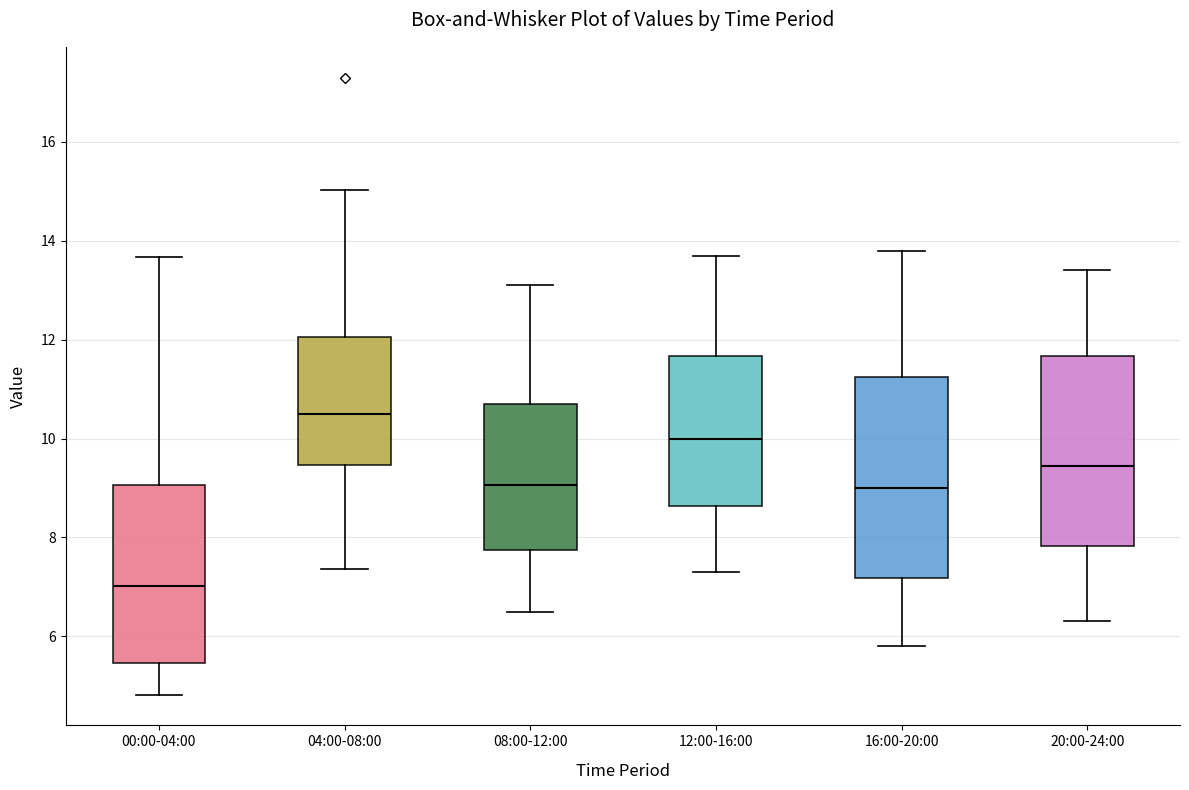

Which box's median line is the highest?

04:00-08:00